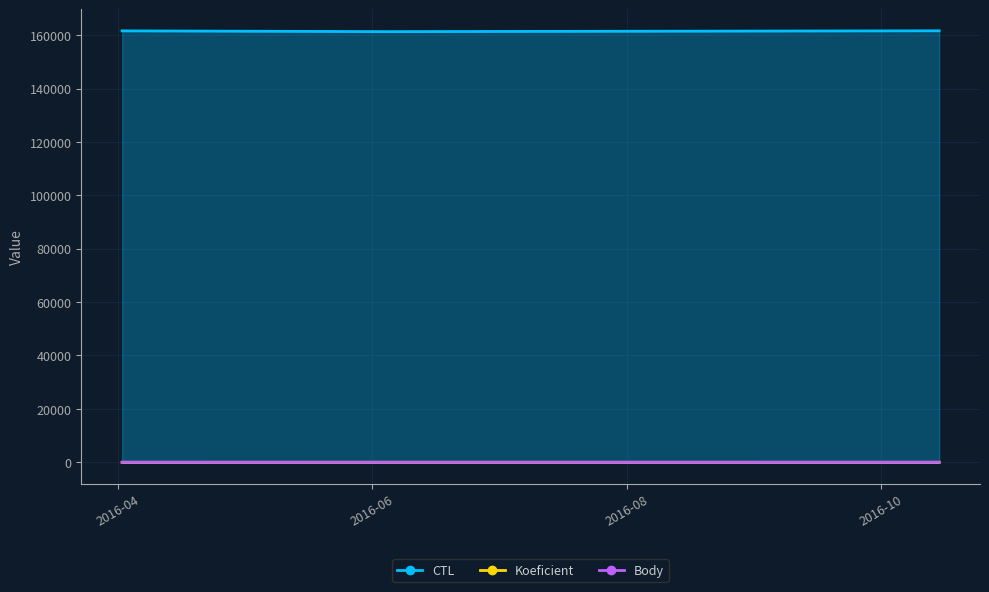

At which label does Koeficient reach its peak?

2016-06-04